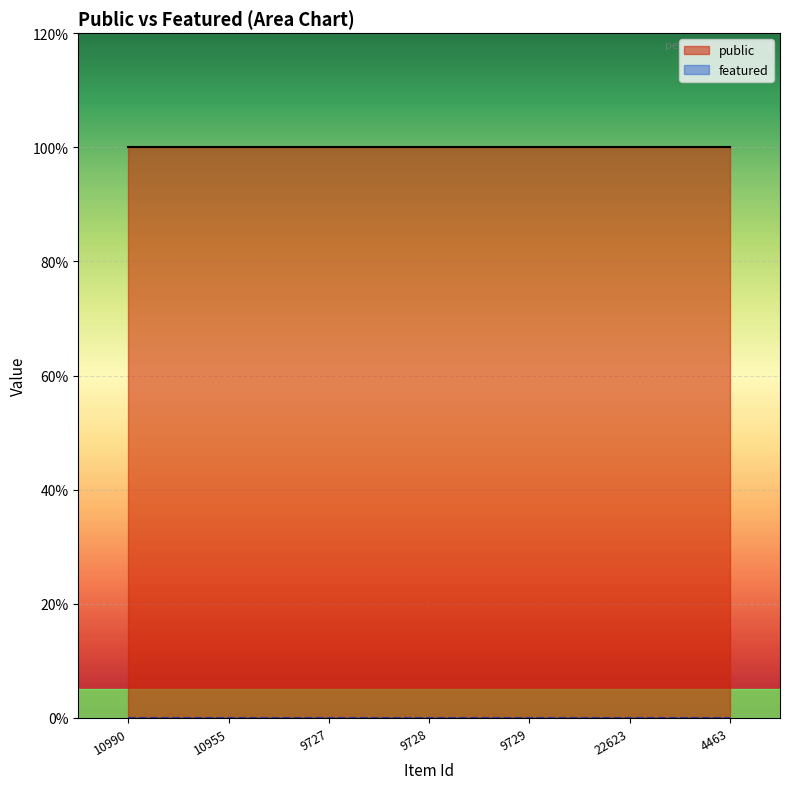

How many data points does each series have?

7